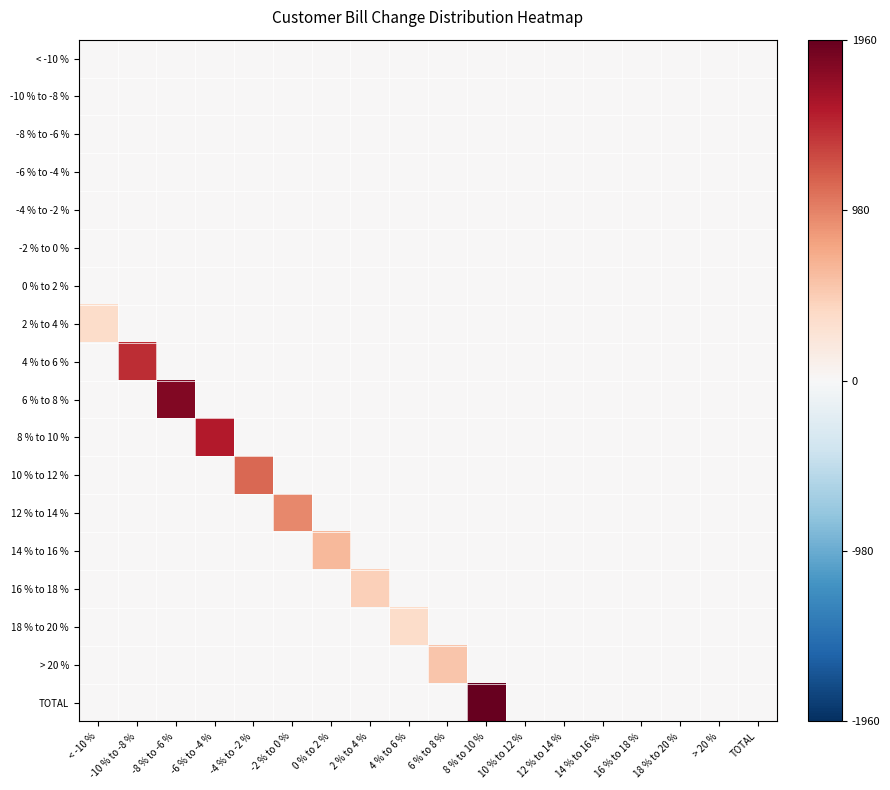

Reading left to right, transcribe all the data shown in this chart.

< -10 %: < -10 %=0.0	-10 % to -8 %=0.0	-8 % to -6 %=0.0	-6 % to -4 %=0.0	-4 % to -2 %=0.0	-2 % to 0 %=0.0	0 % to 2 %=0.0	2 % to 4 %=0.0	4 % to 6 %=0.0	6 % to 8 %=0.0	8 % to 10 %=0.0	10 % to 12 %=0.0	12 % to 14 %=0.0	14 % to 16 %=0.0	16 % to 18 %=0.0	18 % to 20 %=0.0	> 20 %=0.0	TOTAL=0.0
-10 % to -8 %: < -10 %=0.0	-10 % to -8 %=0.0	-8 % to -6 %=0.0	-6 % to -4 %=0.0	-4 % to -2 %=0.0	-2 % to 0 %=0.0	0 % to 2 %=0.0	2 % to 4 %=0.0	4 % to 6 %=0.0	6 % to 8 %=0.0	8 % to 10 %=0.0	10 % to 12 %=0.0	12 % to 14 %=0.0	14 % to 16 %=0.0	16 % to 18 %=0.0	18 % to 20 %=0.0	> 20 %=0.0	TOTAL=0.0
-8 % to -6 %: < -10 %=0.0	-10 % to -8 %=0.0	-8 % to -6 %=0.0	-6 % to -4 %=0.0	-4 % to -2 %=0.0	-2 % to 0 %=0.0	0 % to 2 %=0.0	2 % to 4 %=0.0	4 % to 6 %=0.0	6 % to 8 %=0.0	8 % to 10 %=0.0	10 % to 12 %=0.0	12 % to 14 %=0.0	14 % to 16 %=0.0	16 % to 18 %=0.0	18 % to 20 %=0.0	> 20 %=0.0	TOTAL=0.0
-6 % to -4 %: < -10 %=0.0	-10 % to -8 %=0.0	-8 % to -6 %=0.0	-6 % to -4 %=0.0	-4 % to -2 %=0.0	-2 % to 0 %=0.0	0 % to 2 %=0.0	2 % to 4 %=0.0	4 % to 6 %=0.0	6 % to 8 %=0.0	8 % to 10 %=0.0	10 % to 12 %=0.0	12 % to 14 %=0.0	14 % to 16 %=0.0	16 % to 18 %=0.0	18 % to 20 %=0.0	> 20 %=0.0	TOTAL=0.0
-4 % to -2 %: < -10 %=0.0	-10 % to -8 %=0.0	-8 % to -6 %=0.0	-6 % to -4 %=0.0	-4 % to -2 %=0.0	-2 % to 0 %=0.0	0 % to 2 %=0.0	2 % to 4 %=0.0	4 % to 6 %=0.0	6 % to 8 %=0.0	8 % to 10 %=0.0	10 % to 12 %=0.0	12 % to 14 %=0.0	14 % to 16 %=0.0	16 % to 18 %=0.0	18 % to 20 %=0.0	> 20 %=0.0	TOTAL=0.0
-2 % to 0 %: < -10 %=0.0	-10 % to -8 %=0.0	-8 % to -6 %=0.0	-6 % to -4 %=0.0	-4 % to -2 %=0.0	-2 % to 0 %=0.0	0 % to 2 %=0.0	2 % to 4 %=0.0	4 % to 6 %=0.0	6 % to 8 %=0.0	8 % to 10 %=0.0	10 % to 12 %=0.0	12 % to 14 %=0.0	14 % to 16 %=0.0	16 % to 18 %=0.0	18 % to 20 %=0.0	> 20 %=0.0	TOTAL=0.0
0 % to 2 %: < -10 %=0.0	-10 % to -8 %=0.0	-8 % to -6 %=0.0	-6 % to -4 %=0.0	-4 % to -2 %=0.0	-2 % to 0 %=0.0	0 % to 2 %=0.0	2 % to 4 %=0.0	4 % to 6 %=0.0	6 % to 8 %=0.0	8 % to 10 %=0.0	10 % to 12 %=0.0	12 % to 14 %=0.0	14 % to 16 %=0.0	16 % to 18 %=0.0	18 % to 20 %=0.0	> 20 %=0.0	TOTAL=0.0
2 % to 4 %: < -10 %=1.4	-10 % to -8 %=0.0	-8 % to -6 %=0.0	-6 % to -4 %=0.0	-4 % to -2 %=0.0	-2 % to 0 %=0.0	0 % to 2 %=0.0	2 % to 4 %=0.0	4 % to 6 %=0.0	6 % to 8 %=0.0	8 % to 10 %=0.0	10 % to 12 %=0.0	12 % to 14 %=0.0	14 % to 16 %=0.0	16 % to 18 %=0.0	18 % to 20 %=0.0	> 20 %=0.0	TOTAL=0.0
4 % to 6 %: < -10 %=0.0	-10 % to -8 %=5.6	-8 % to -6 %=0.0	-6 % to -4 %=0.0	-4 % to -2 %=0.0	-2 % to 0 %=0.0	0 % to 2 %=0.0	2 % to 4 %=0.0	4 % to 6 %=0.0	6 % to 8 %=0.0	8 % to 10 %=0.0	10 % to 12 %=0.0	12 % to 14 %=0.0	14 % to 16 %=0.0	16 % to 18 %=0.0	18 % to 20 %=0.0	> 20 %=0.0	TOTAL=0.0
6 % to 8 %: < -10 %=0.0	-10 % to -8 %=0.0	-8 % to -6 %=7.0	-6 % to -4 %=0.0	-4 % to -2 %=0.0	-2 % to 0 %=0.0	0 % to 2 %=0.0	2 % to 4 %=0.0	4 % to 6 %=0.0	6 % to 8 %=0.0	8 % to 10 %=0.0	10 % to 12 %=0.0	12 % to 14 %=0.0	14 % to 16 %=0.0	16 % to 18 %=0.0	18 % to 20 %=0.0	> 20 %=0.0	TOTAL=0.0
8 % to 10 %: < -10 %=0.0	-10 % to -8 %=0.0	-8 % to -6 %=0.0	-6 % to -4 %=6.0	-4 % to -2 %=0.0	-2 % to 0 %=0.0	0 % to 2 %=0.0	2 % to 4 %=0.0	4 % to 6 %=0.0	6 % to 8 %=0.0	8 % to 10 %=0.0	10 % to 12 %=0.0	12 % to 14 %=0.0	14 % to 16 %=0.0	16 % to 18 %=0.0	18 % to 20 %=0.0	> 20 %=0.0	TOTAL=0.0
10 % to 12 %: < -10 %=0.0	-10 % to -8 %=0.0	-8 % to -6 %=0.0	-6 % to -4 %=0.0	-4 % to -2 %=4.4	-2 % to 0 %=0.0	0 % to 2 %=0.0	2 % to 4 %=0.0	4 % to 6 %=0.0	6 % to 8 %=0.0	8 % to 10 %=0.0	10 % to 12 %=0.0	12 % to 14 %=0.0	14 % to 16 %=0.0	16 % to 18 %=0.0	18 % to 20 %=0.0	> 20 %=0.0	TOTAL=0.0
12 % to 14 %: < -10 %=0.0	-10 % to -8 %=0.0	-8 % to -6 %=0.0	-6 % to -4 %=0.0	-4 % to -2 %=0.0	-2 % to 0 %=3.6	0 % to 2 %=0.0	2 % to 4 %=0.0	4 % to 6 %=0.0	6 % to 8 %=0.0	8 % to 10 %=0.0	10 % to 12 %=0.0	12 % to 14 %=0.0	14 % to 16 %=0.0	16 % to 18 %=0.0	18 % to 20 %=0.0	> 20 %=0.0	TOTAL=0.0
14 % to 16 %: < -10 %=0.0	-10 % to -8 %=0.0	-8 % to -6 %=0.0	-6 % to -4 %=0.0	-4 % to -2 %=0.0	-2 % to 0 %=0.0	0 % to 2 %=2.5	2 % to 4 %=0.0	4 % to 6 %=0.0	6 % to 8 %=0.0	8 % to 10 %=0.0	10 % to 12 %=0.0	12 % to 14 %=0.0	14 % to 16 %=0.0	16 % to 18 %=0.0	18 % to 20 %=0.0	> 20 %=0.0	TOTAL=0.0
16 % to 18 %: < -10 %=0.0	-10 % to -8 %=0.0	-8 % to -6 %=0.0	-6 % to -4 %=0.0	-4 % to -2 %=0.0	-2 % to 0 %=0.0	0 % to 2 %=0.0	2 % to 4 %=1.8	4 % to 6 %=0.0	6 % to 8 %=0.0	8 % to 10 %=0.0	10 % to 12 %=0.0	12 % to 14 %=0.0	14 % to 16 %=0.0	16 % to 18 %=0.0	18 % to 20 %=0.0	> 20 %=0.0	TOTAL=0.0
18 % to 20 %: < -10 %=0.0	-10 % to -8 %=0.0	-8 % to -6 %=0.0	-6 % to -4 %=0.0	-4 % to -2 %=0.0	-2 % to 0 %=0.0	0 % to 2 %=0.0	2 % to 4 %=0.0	4 % to 6 %=1.4	6 % to 8 %=0.0	8 % to 10 %=0.0	10 % to 12 %=0.0	12 % to 14 %=0.0	14 % to 16 %=0.0	16 % to 18 %=0.0	18 % to 20 %=0.0	> 20 %=0.0	TOTAL=0.0
> 20 %: < -10 %=0.0	-10 % to -8 %=0.0	-8 % to -6 %=0.0	-6 % to -4 %=0.0	-4 % to -2 %=0.0	-2 % to 0 %=0.0	0 % to 2 %=0.0	2 % to 4 %=0.0	4 % to 6 %=0.0	6 % to 8 %=2.1	8 % to 10 %=0.0	10 % to 12 %=0.0	12 % to 14 %=0.0	14 % to 16 %=0.0	16 % to 18 %=0.0	18 % to 20 %=0.0	> 20 %=0.0	TOTAL=0.0
TOTAL: < -10 %=0.0	-10 % to -8 %=0.0	-8 % to -6 %=0.0	-6 % to -4 %=0.0	-4 % to -2 %=0.0	-2 % to 0 %=0.0	0 % to 2 %=0.0	2 % to 4 %=0.0	4 % to 6 %=0.0	6 % to 8 %=0.0	8 % to 10 %=7.6	10 % to 12 %=0.0	12 % to 14 %=0.0	14 % to 16 %=0.0	16 % to 18 %=0.0	18 % to 20 %=0.0	> 20 %=0.0	TOTAL=0.0